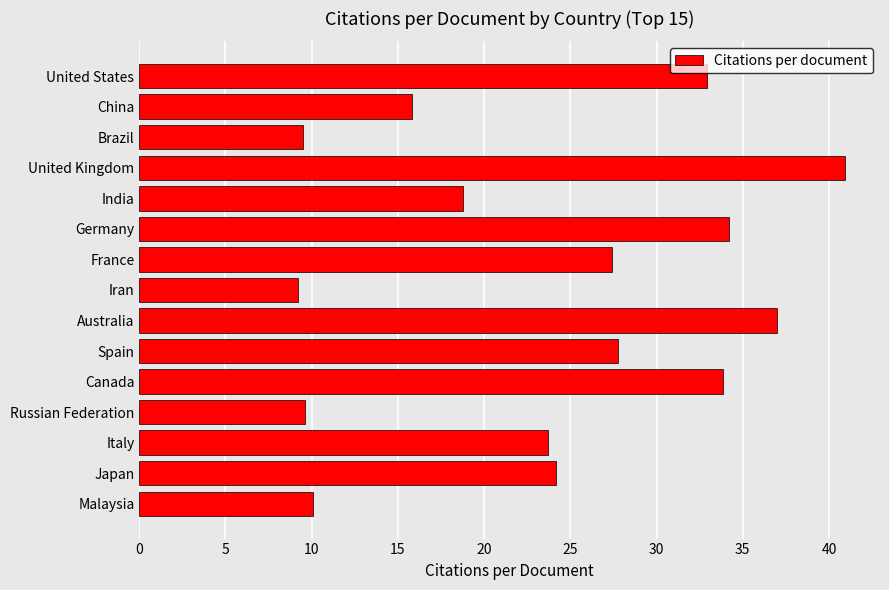

How many values exceed 24?

8